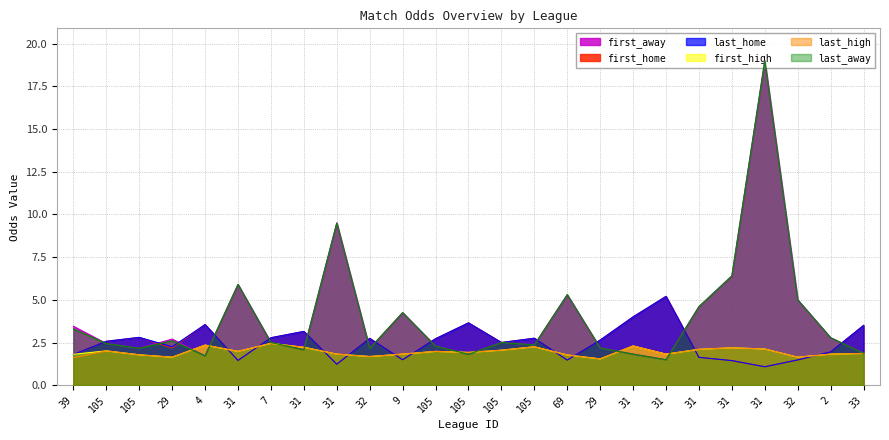

List the series in order of their peak value, highest first.

first_away, last_away, first_home, last_home, first_high, last_high